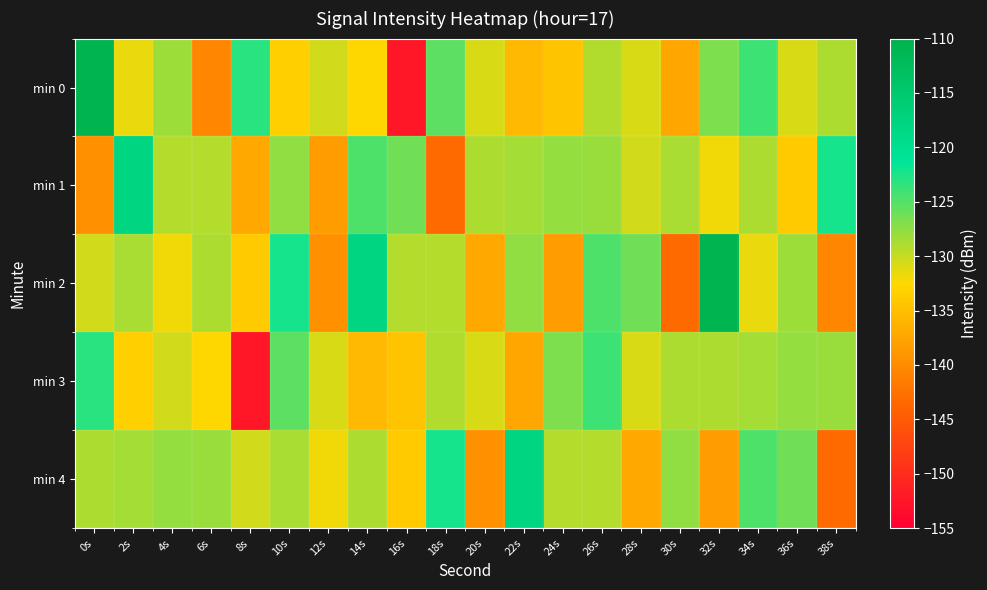

What is the spread (max minus min) of values at 22s?

19.4